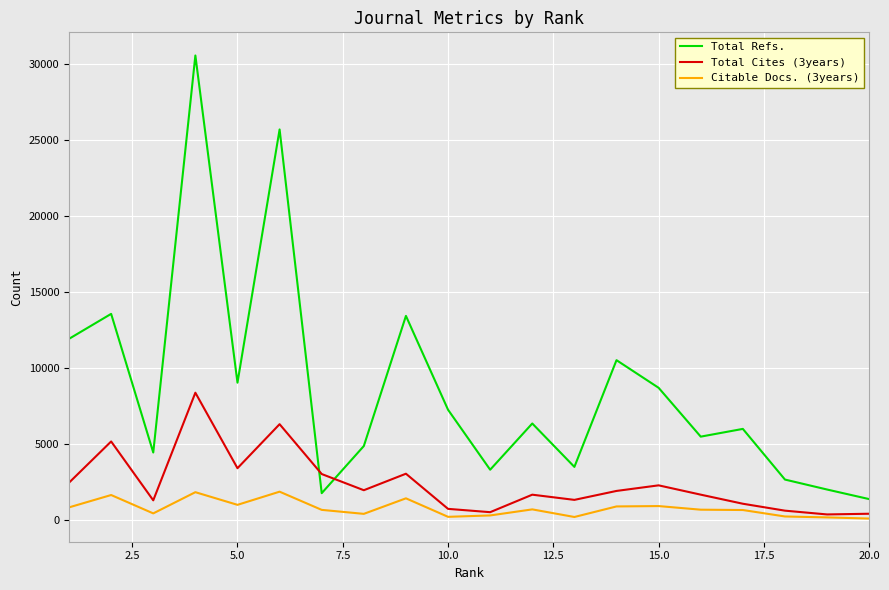

What is the sum of all Total Cites (3years) values?

47314